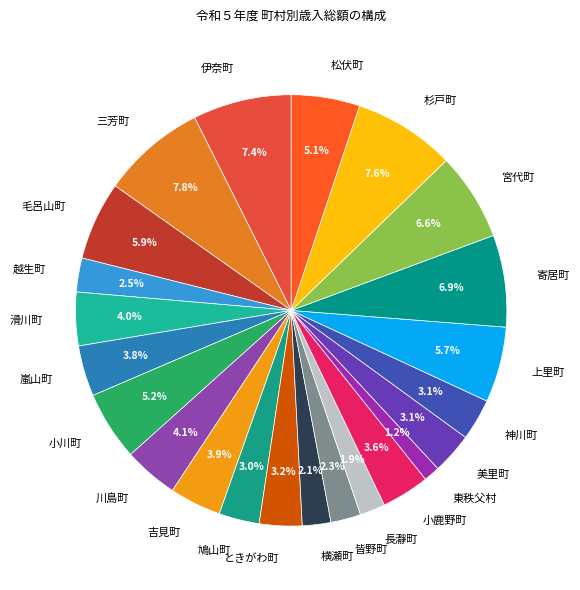

What is the smallest slice in the pie chart?

東秩父村